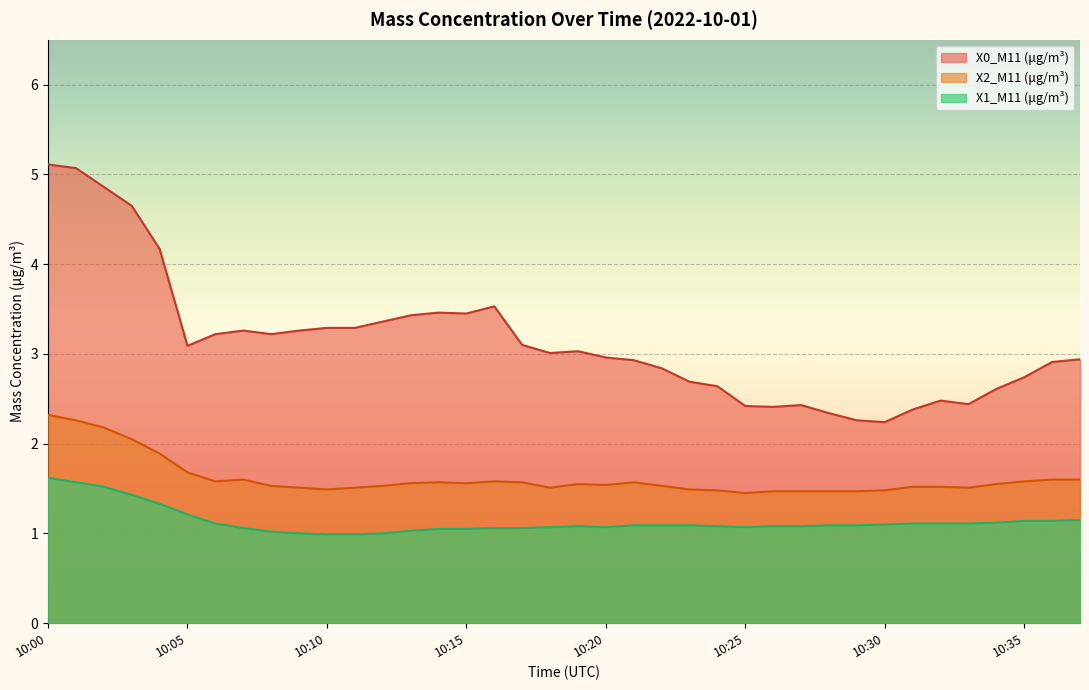

Which series has the largest total across all categories?

X0_M11 (μg/m³)